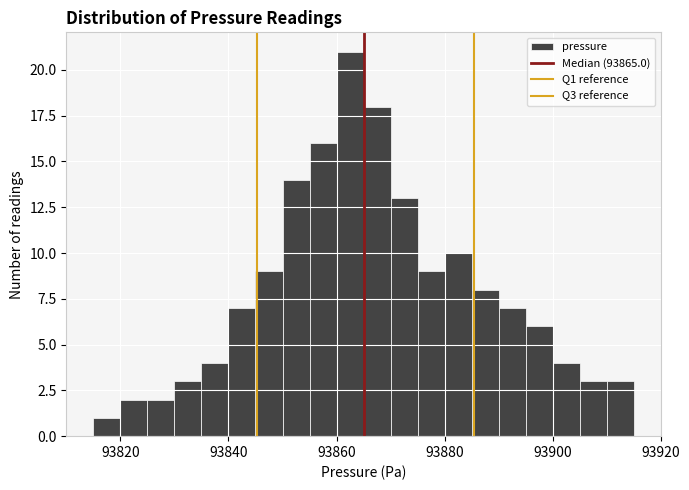

Read against the x-axis, roughly where is the centre of the tallest bar?

93862